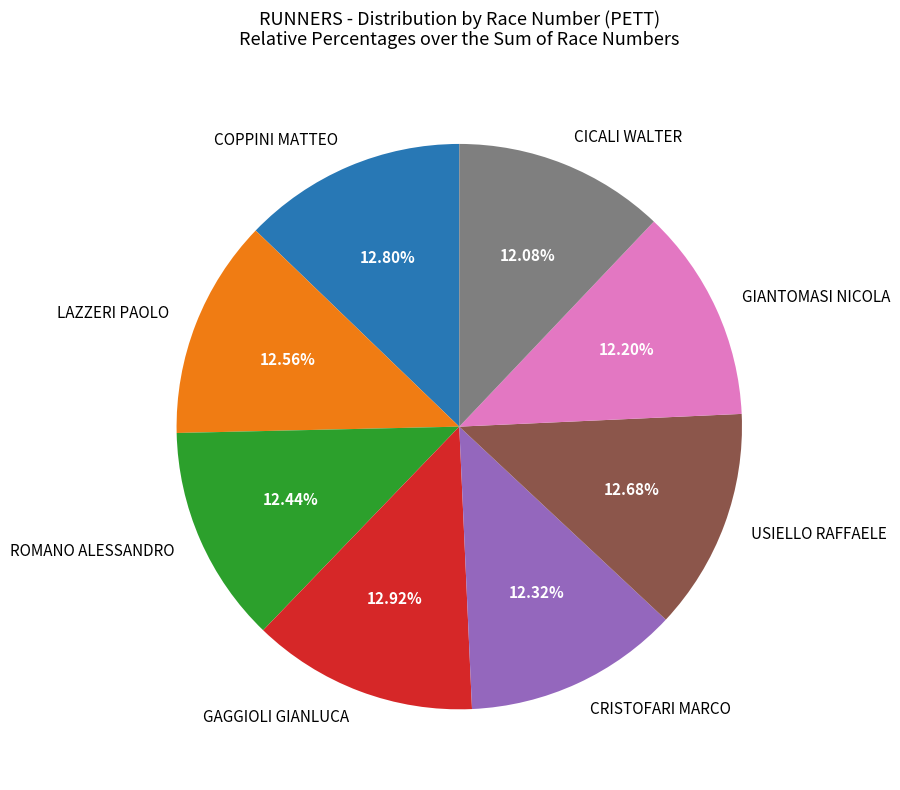

Count the number of slices in the pie.

8